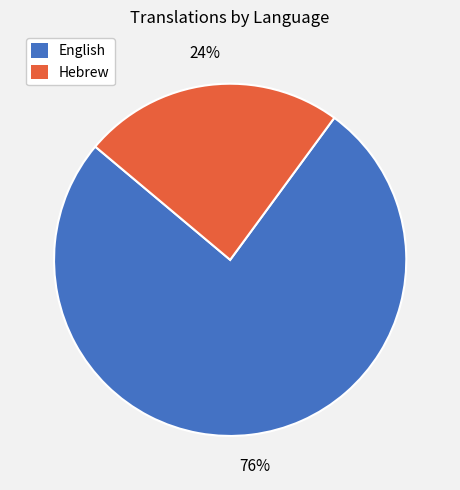

What percentage is the English slice, to the nearest percent?

76%